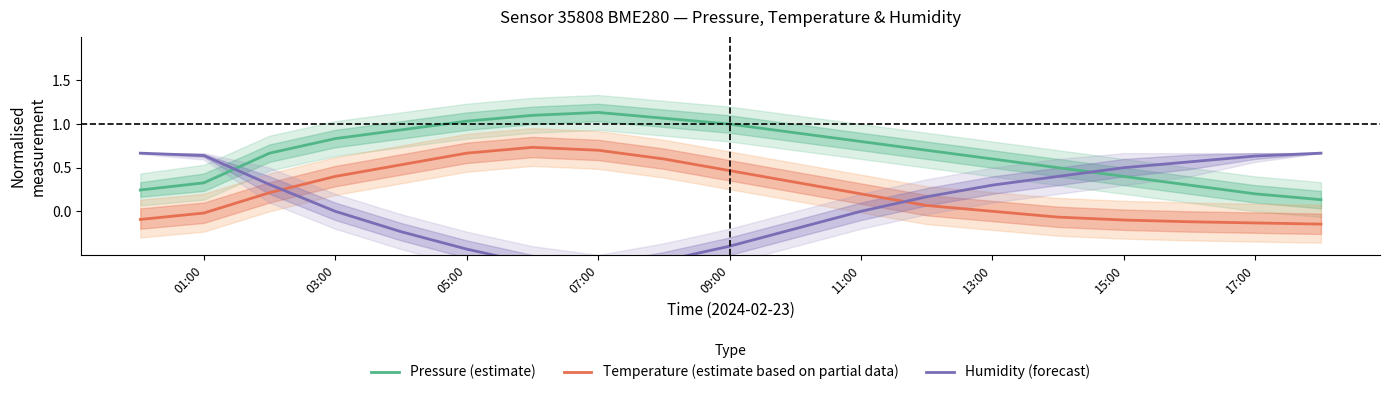

List the series in order of their overall mean, lowest first.

Humidity (forecast), Temperature (estimate based on partial data), Pressure (estimate)